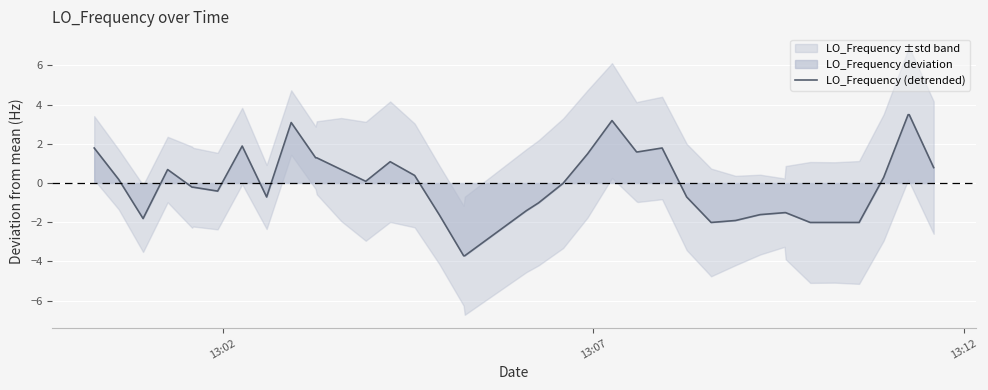

What is the difference between the maximum and minimum values?

7.2